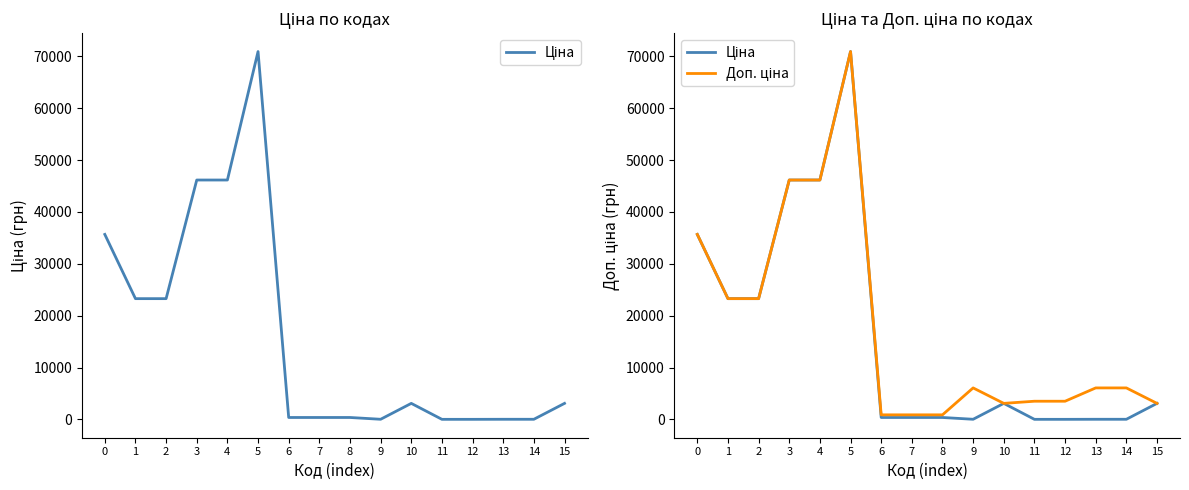

Where do Доп. ціна and Ціна first cross each other?

9 and 10